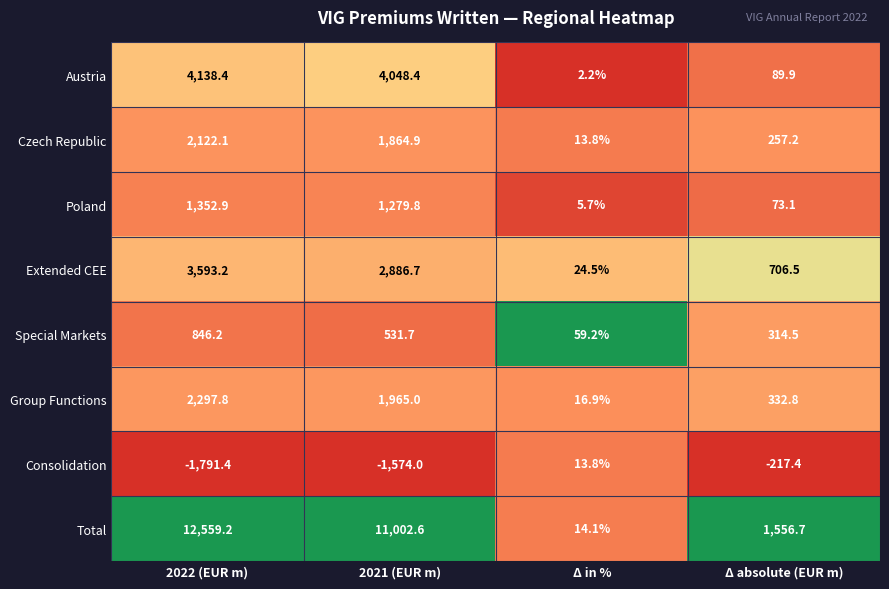

At which label is Austria closest to 2070?

2021 (EUR m)